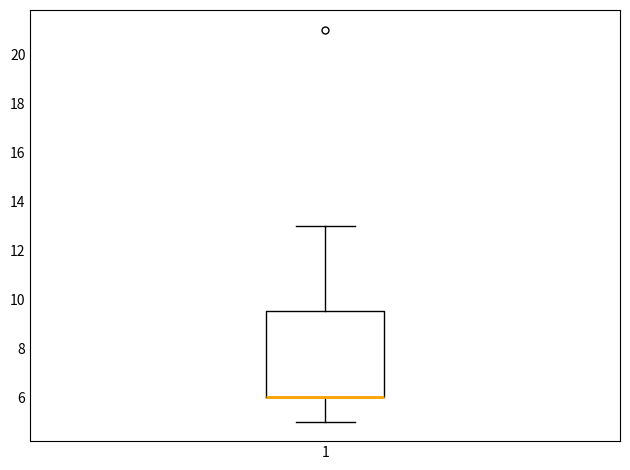

Transcribe this box plot: give where the median line is, the range the box spans, and where the two whiskers end, as read against the y-axis. The values are not printed on the chart, so give them approximately, as read against the axis.

median 6.0 (drawn on the box's lower edge), box 6.0 to 9.6, whiskers 5.0 to 13.0